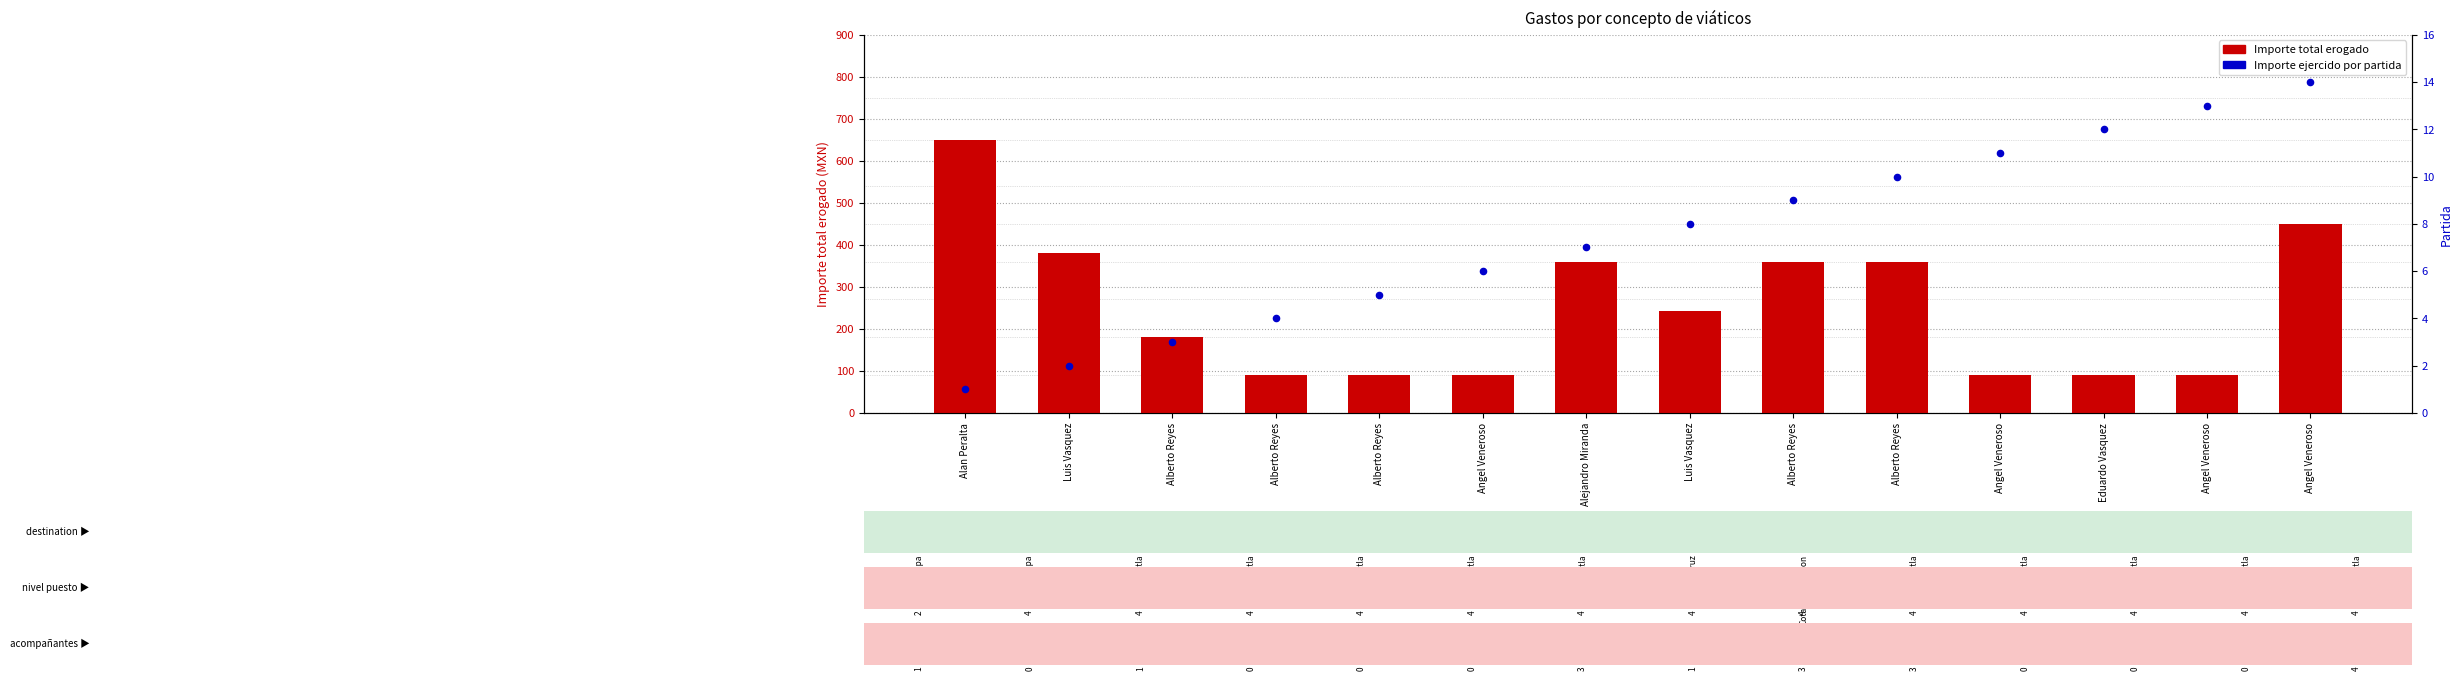

Which series has the largest total across all categories?

Importe total erogado